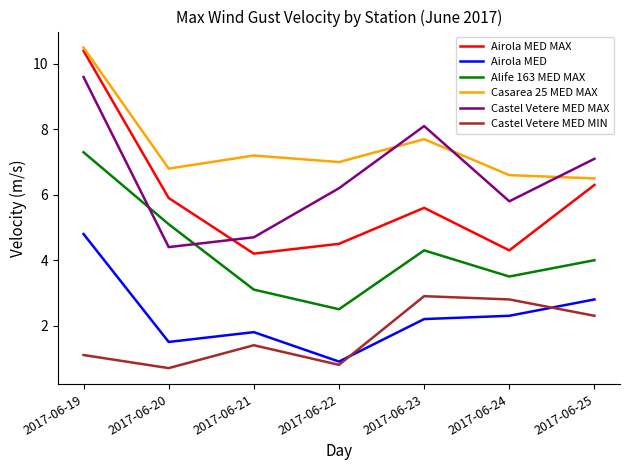

How many interior local valleys does the Castel Vetere MED MIN series have?

2